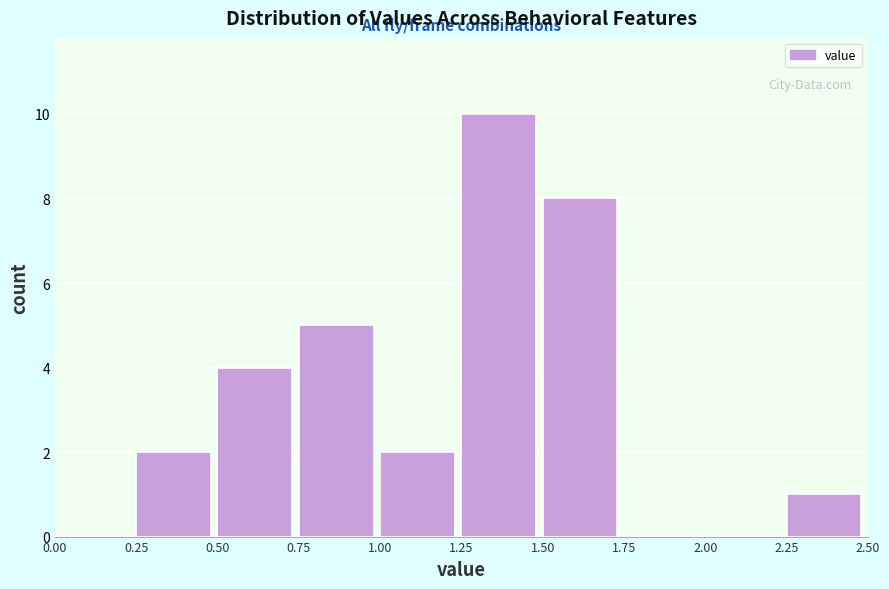

Reading left to right, transcribe this chart: for each bar, give the range it covers on the x-axis and its height. The values are not printed on the chart, so give them approximately, as read against the axis.

0.00 to 0.25: 0
0.25 to 0.50: 2
0.50 to 0.75: 4
0.75 to 1.00: 5
1.00 to 1.25: 2
1.25 to 1.50: 10
1.50 to 1.75: 8
1.75 to 2.00: 0
2.00 to 2.25: 0
2.25 to 2.50: 1